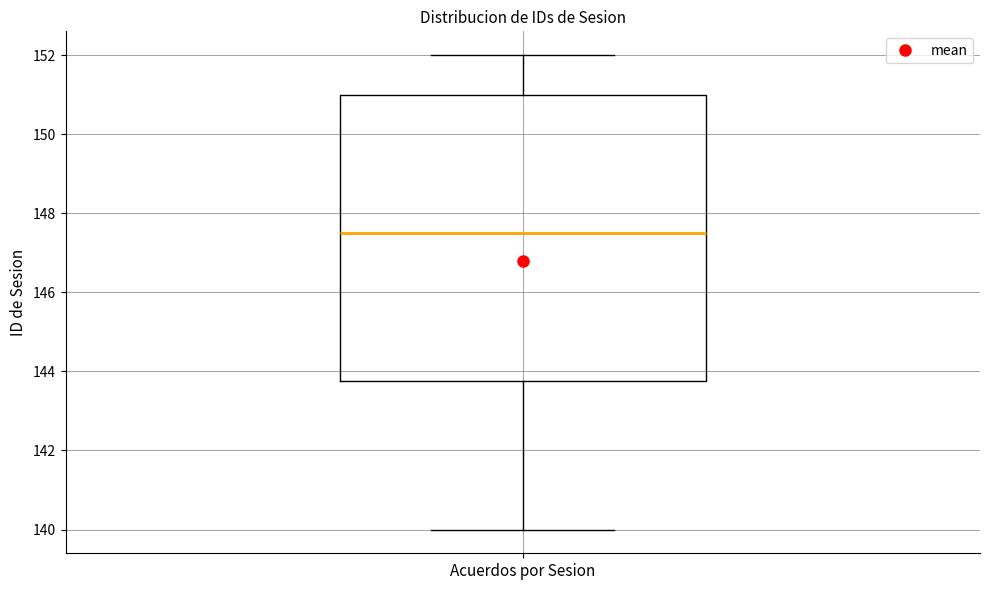

Read this box plot against the y-axis: the position of the median line, the range covered by the box, and the ends of both whiskers. The values are not printed on the chart, so give them approximately, as read against the axis.

median 147.6, box 143.8 to 151.0, whiskers 140.0 to 152.0